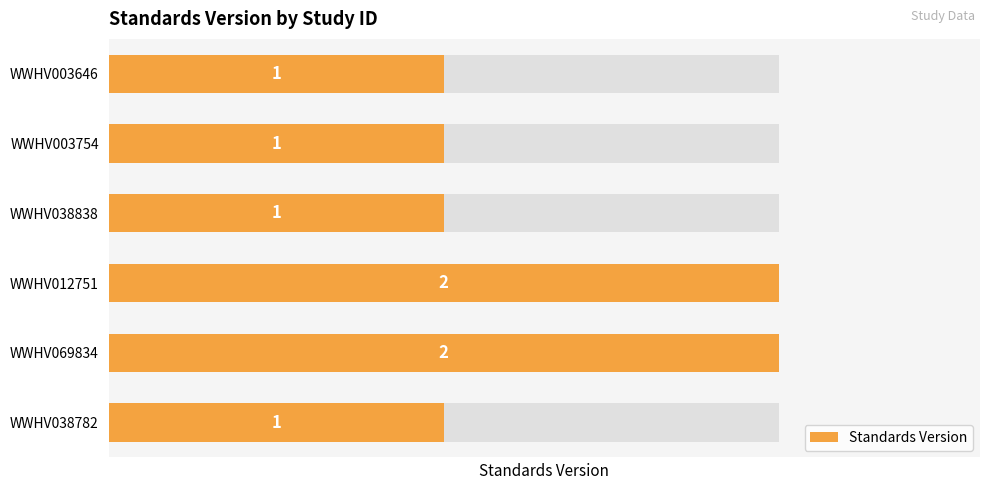

What is the sum of all values?

8